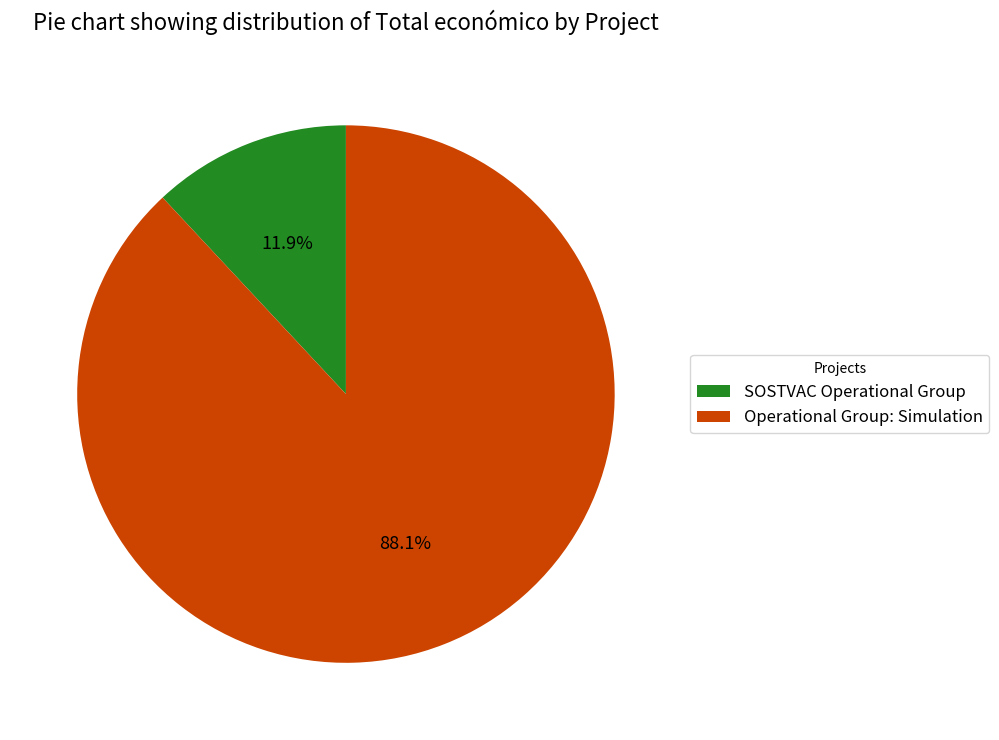

True or false: Operational Group: Simulation accounts for 75% of the total.

False